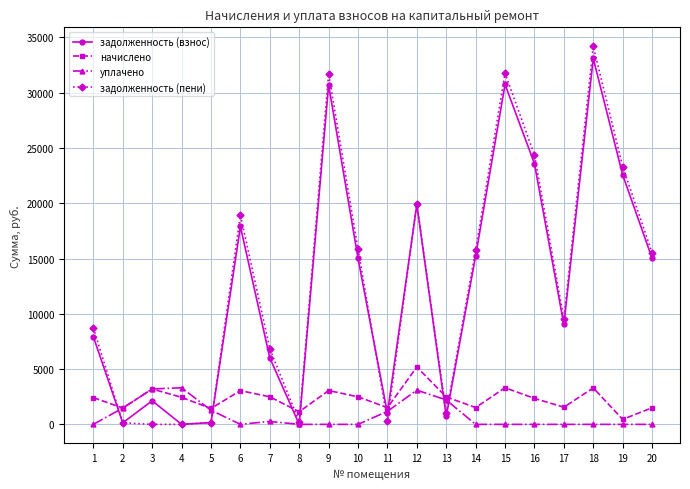

The value of начислено at 11 is 1513.2. True or false?

True